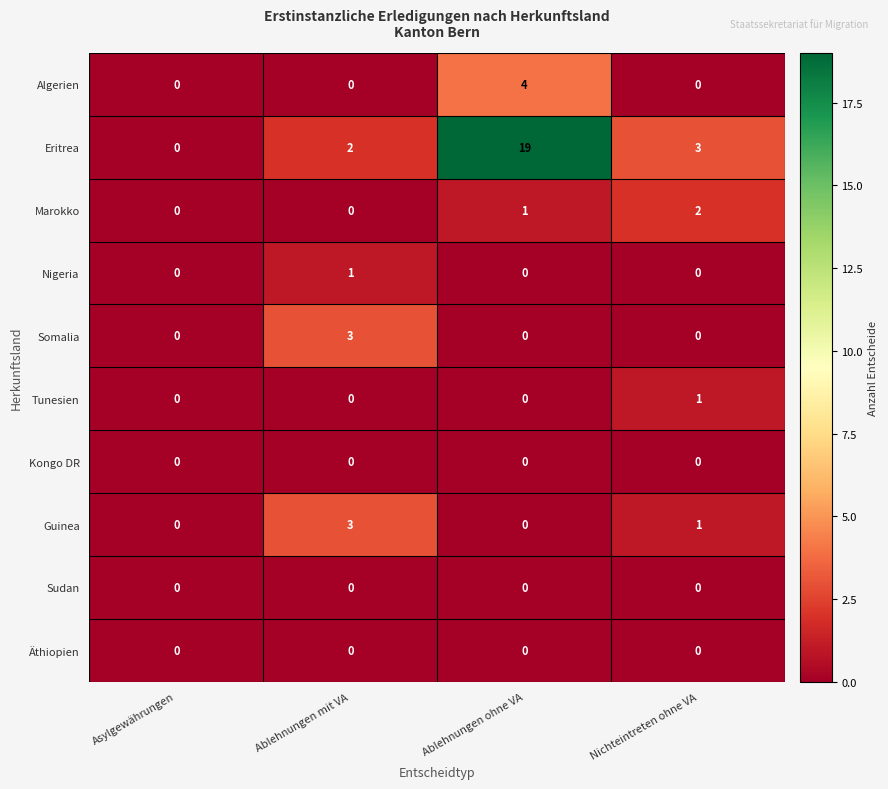

At how many categories does at least one series exceed 2?

3